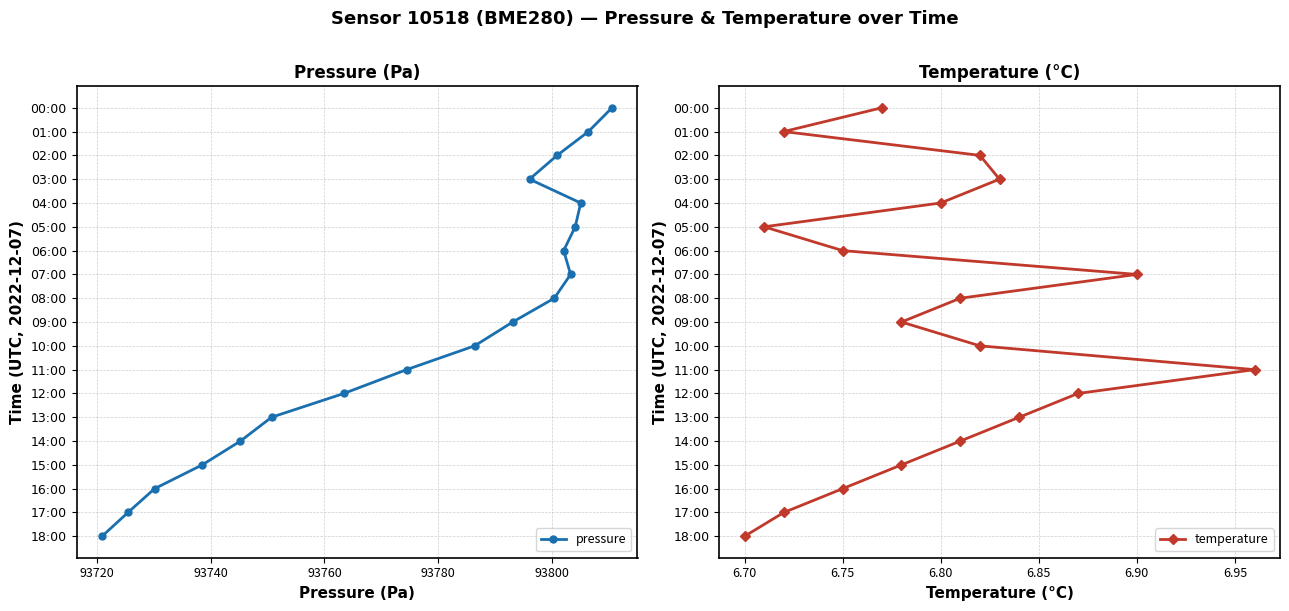

True or false: pressure and temperature cross at least once.

False